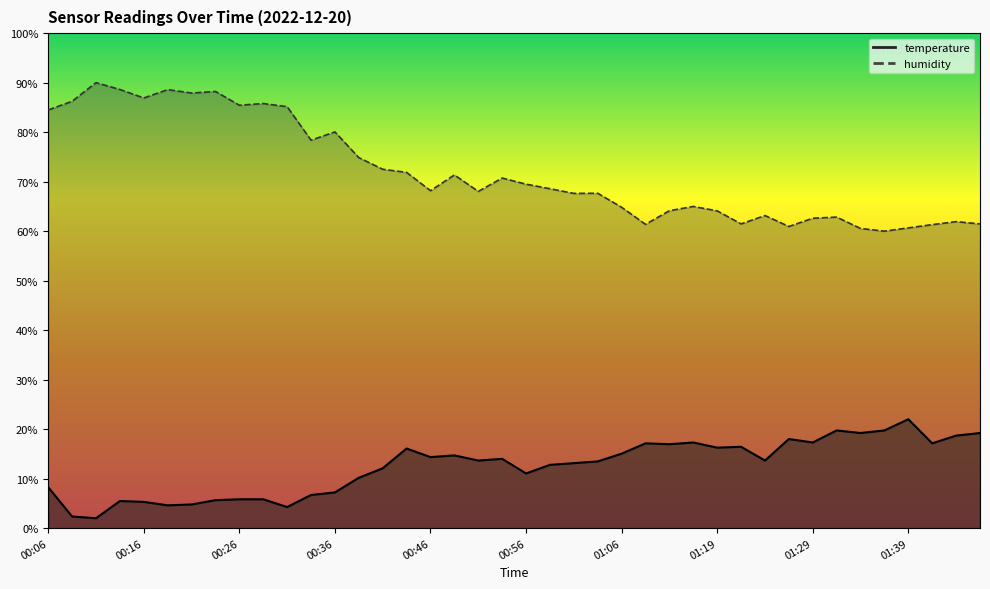

How many lines are shown in the chart?

2